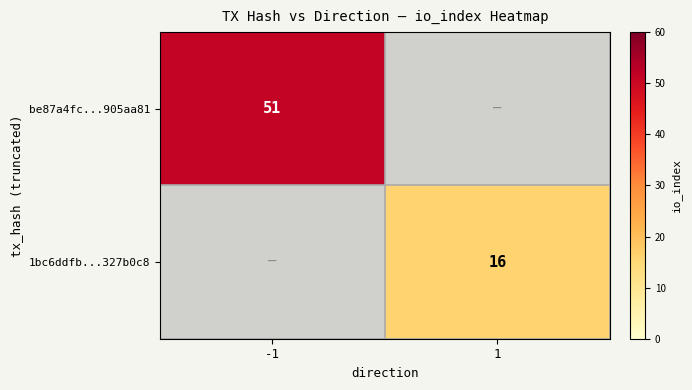

Count the number of data series in this chart.

2